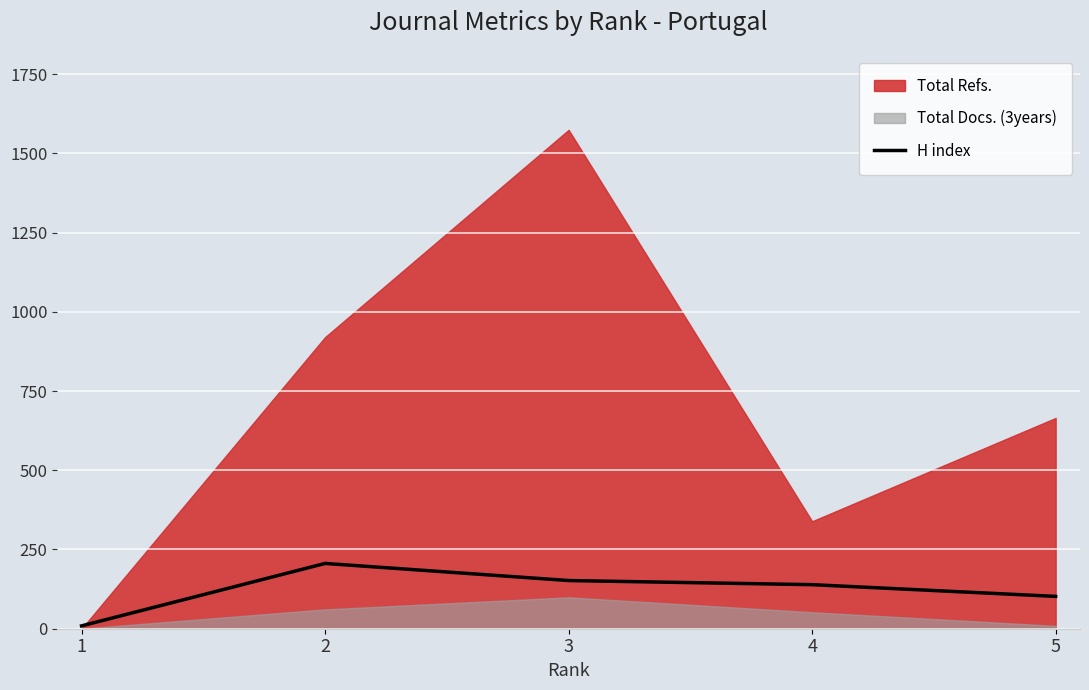

The value of H index at 3 is 76. True or false?

False